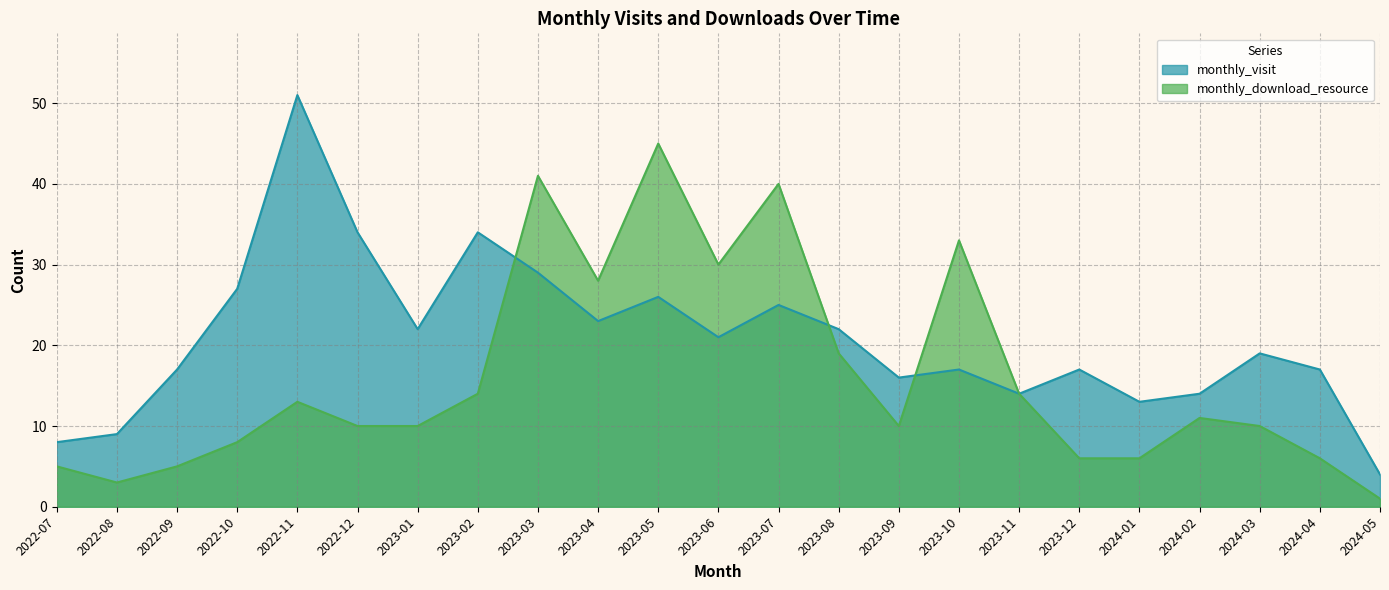

What is the label of the 5th point from the right?

2024-01